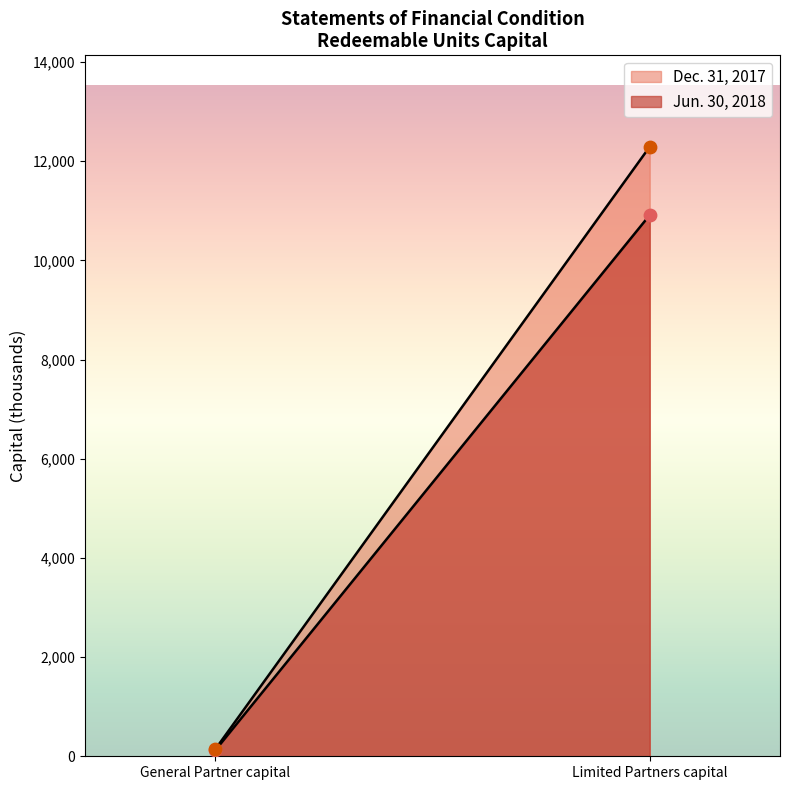

Which series has the widest spread of Y values?

Dec. 31, 2017